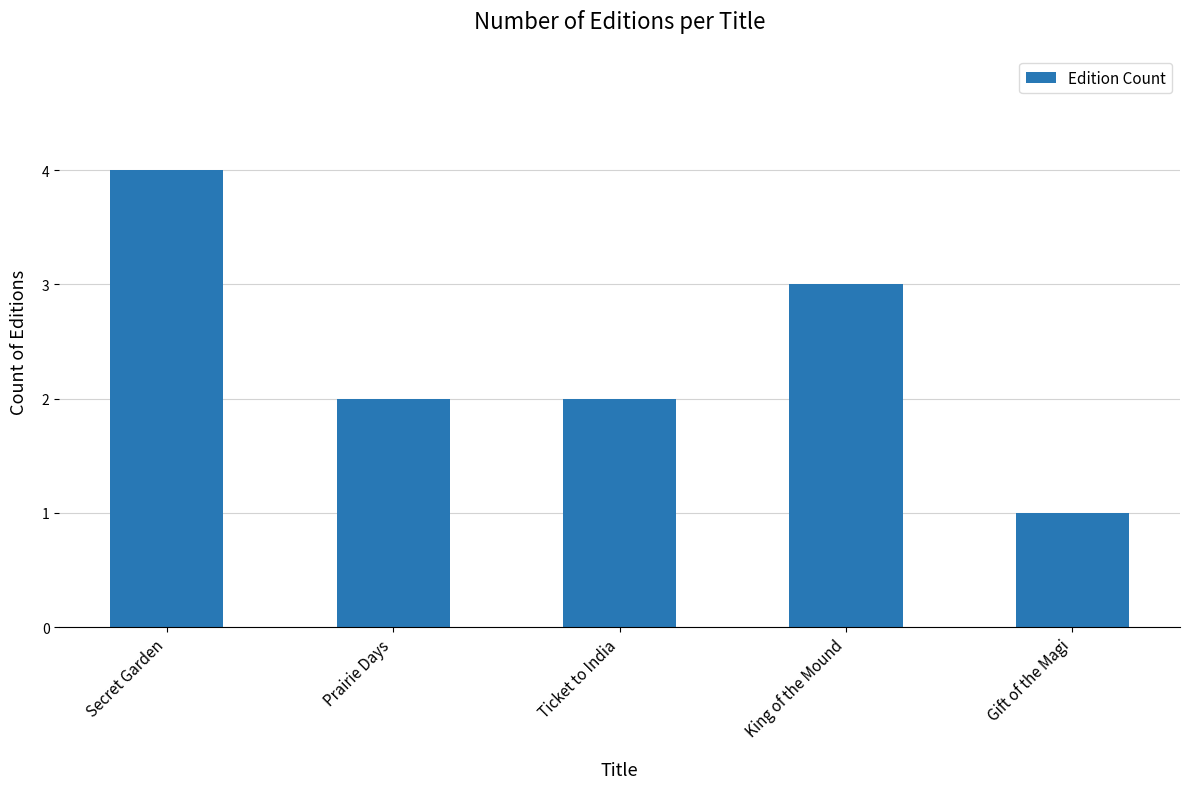

At which category does the chart reach its peak across all series?

Secret Garden